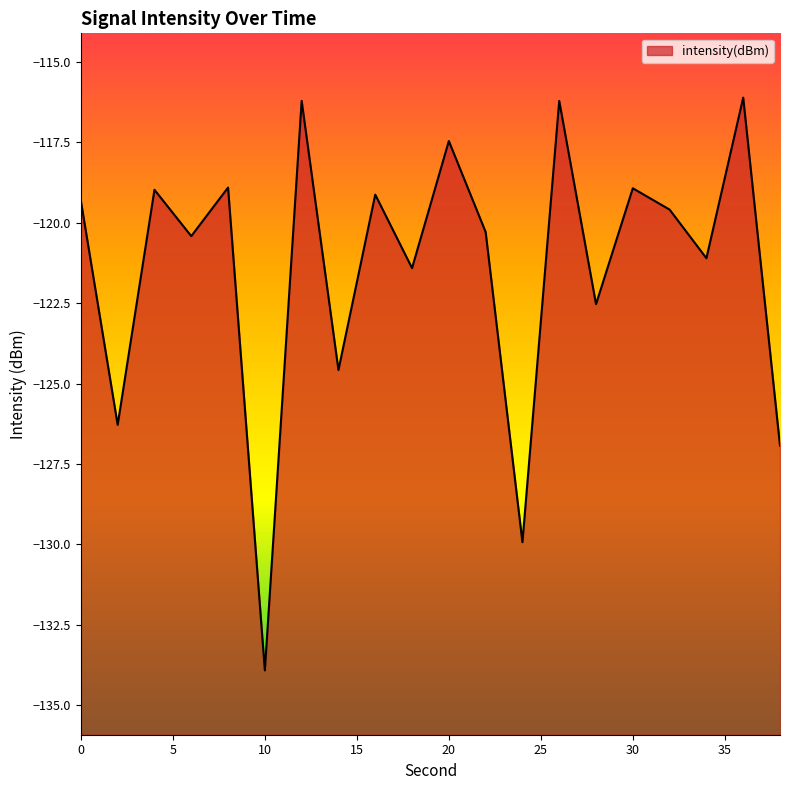

What is the average value?

-121.4